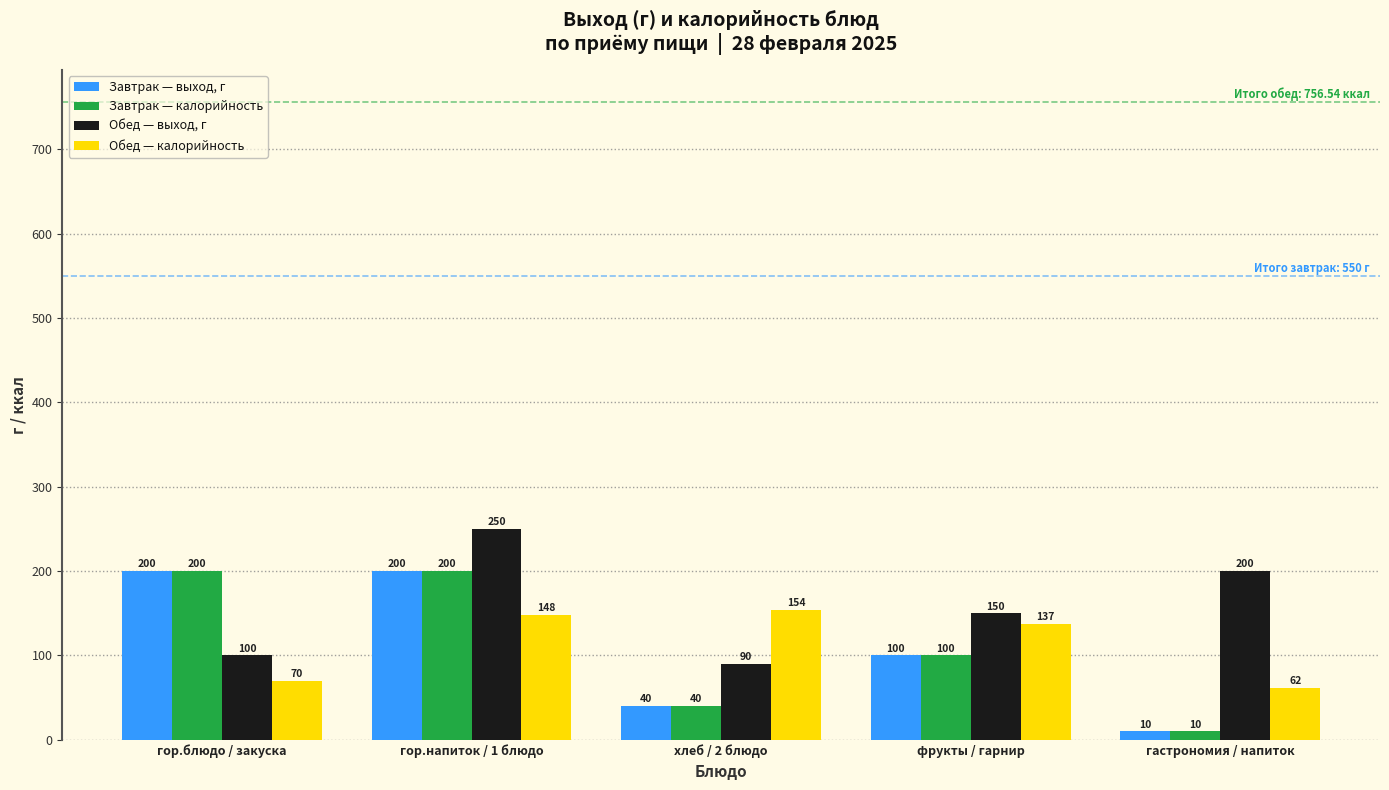

What is the difference between the maximum and minimum values in the Обед — калорийность series?

92.3